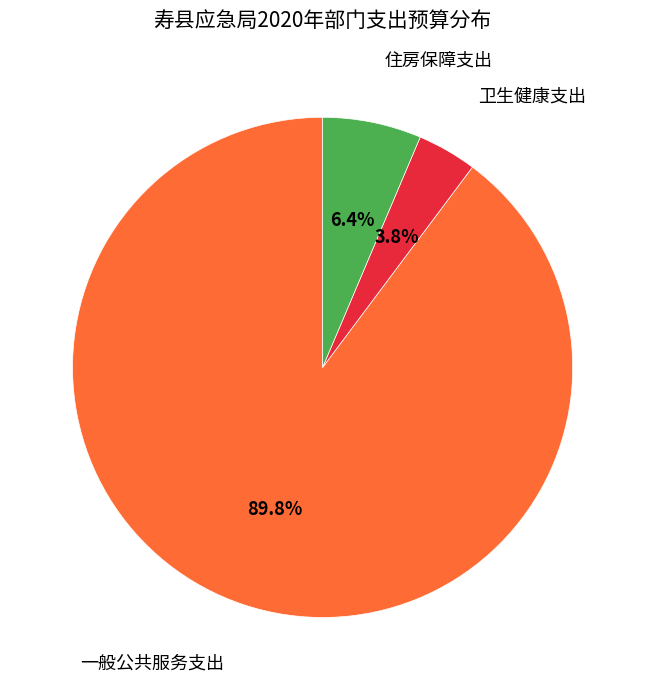

Is there a majority slice in this chart?

Yes